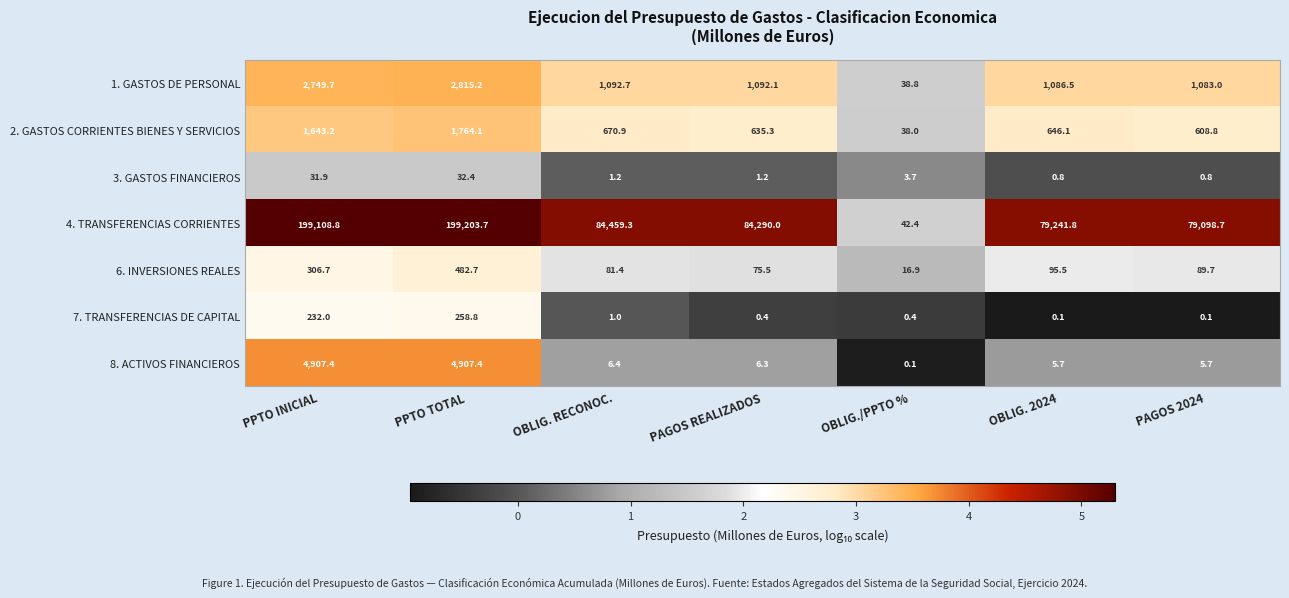

Read the 1. GASTOS DE PERSONAL value at PPTO TOTAL.

2815.2